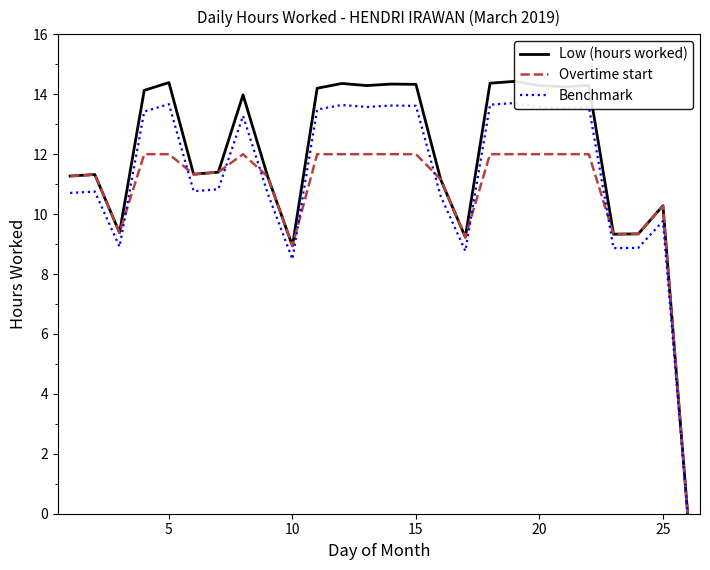

Does the chart have visible grid lines?

No